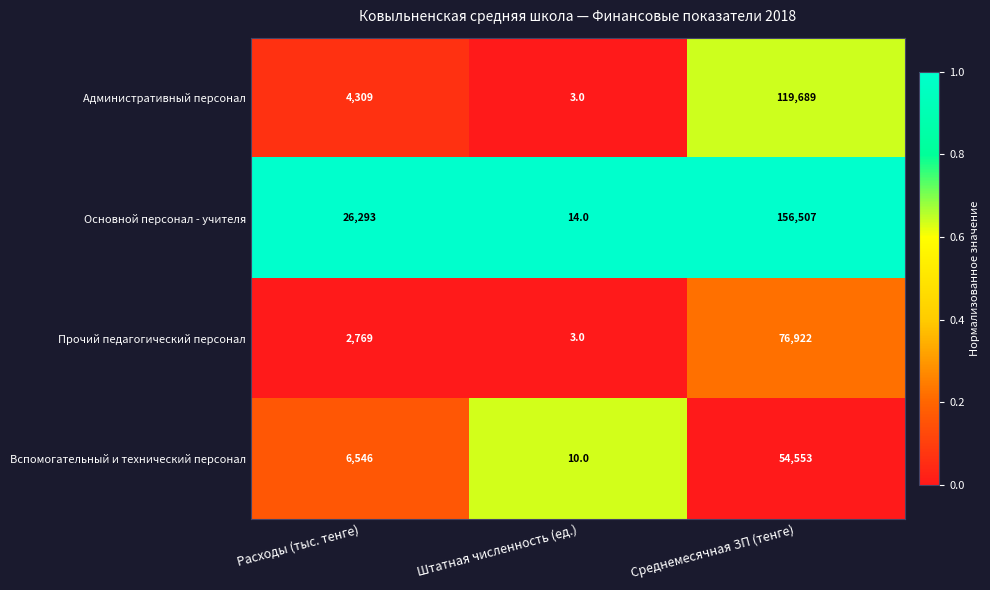

What is the average value of the Основной персонал - учителя series?

60938